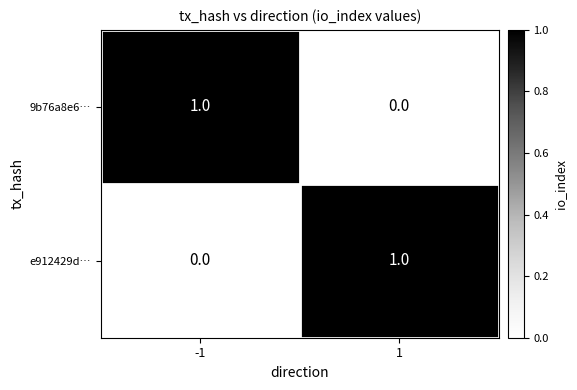

Is it true that e912429d… equals 1 at 1?

True